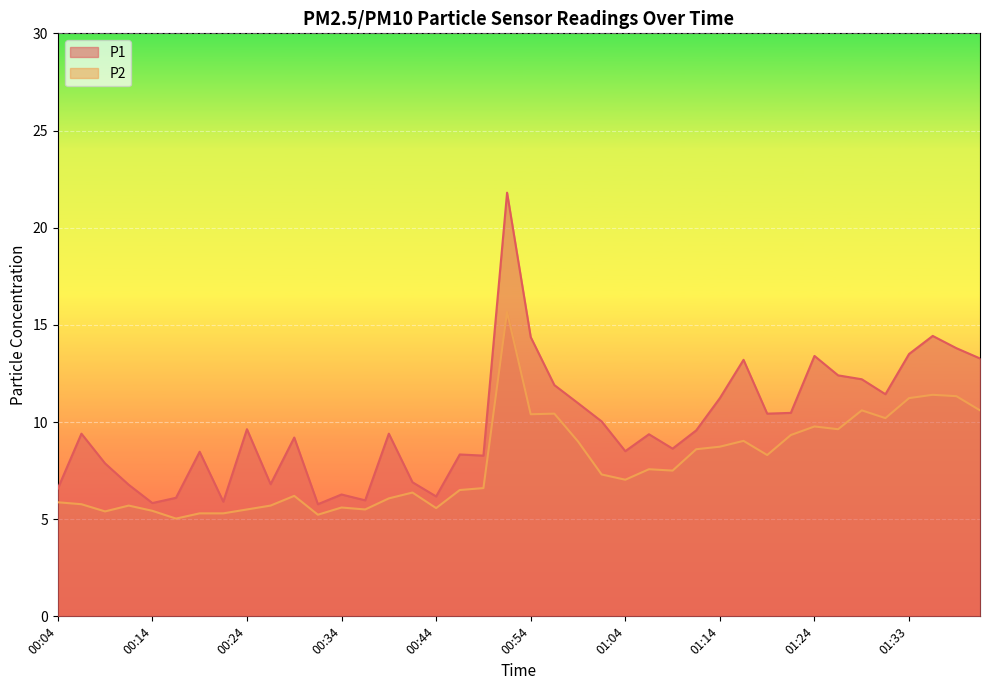

Where is the first local maximum for P2?

00:11